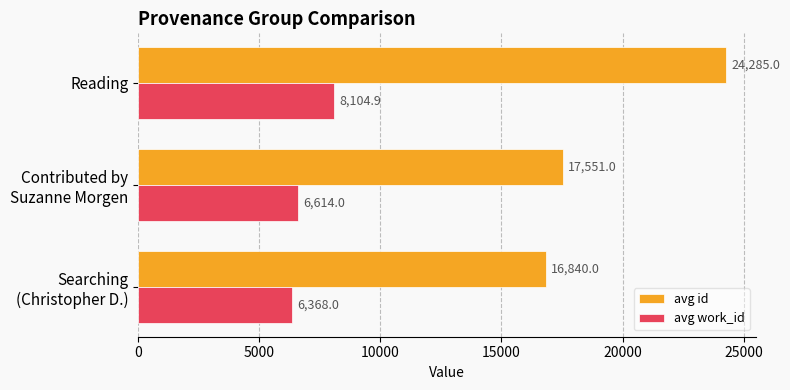

What is the difference between the maximum and minimum values in the avg id series?

7445.0